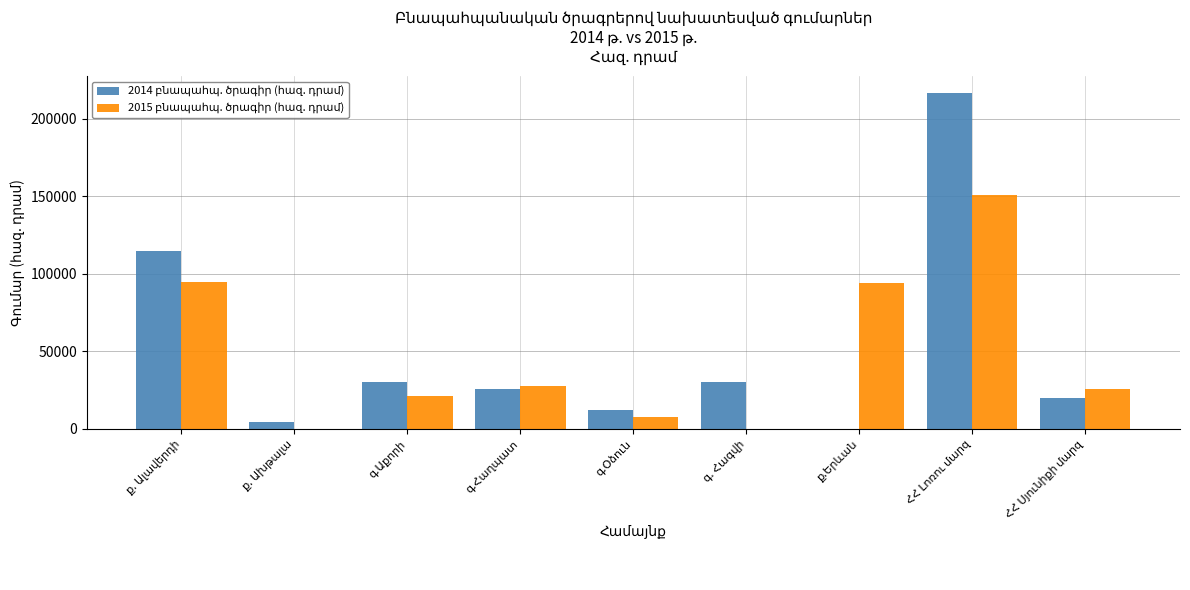

What is the greatest value displayed?

216688.4